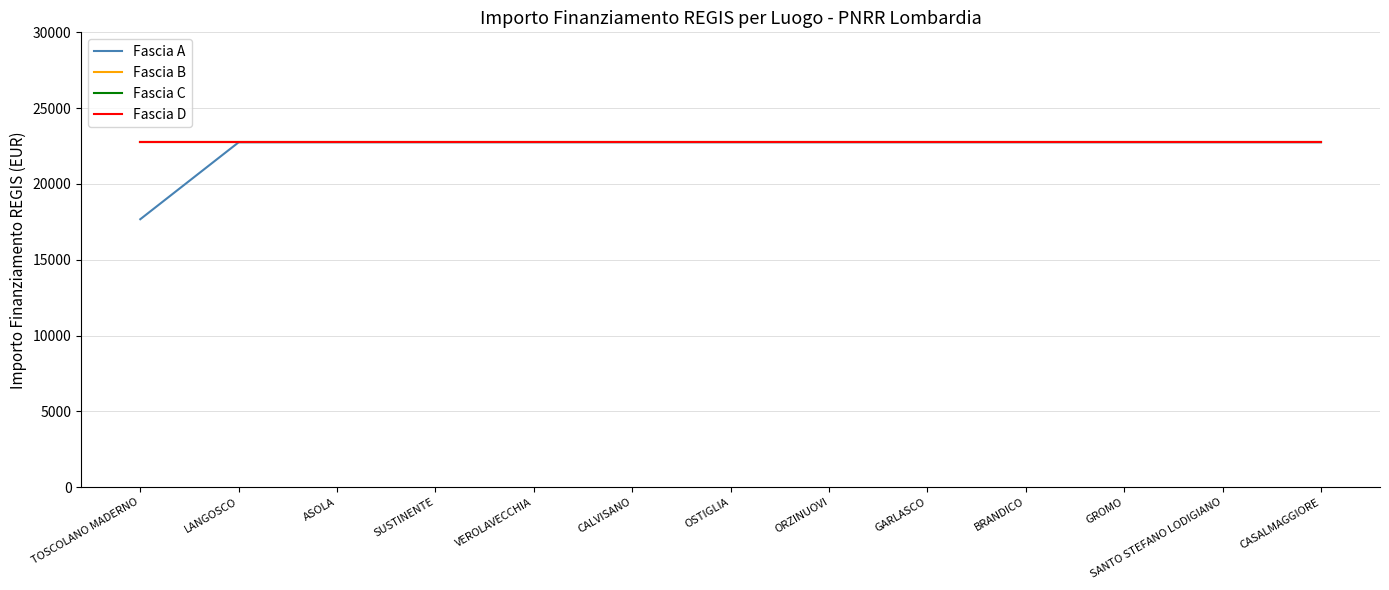

Does the chart display data point markers on the line(s)?

No